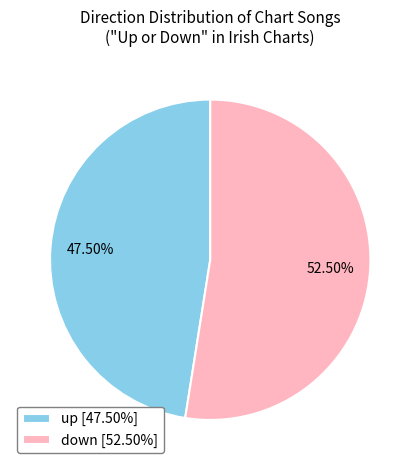

Approximately how many times larger is the value at up compared to down?

0.9